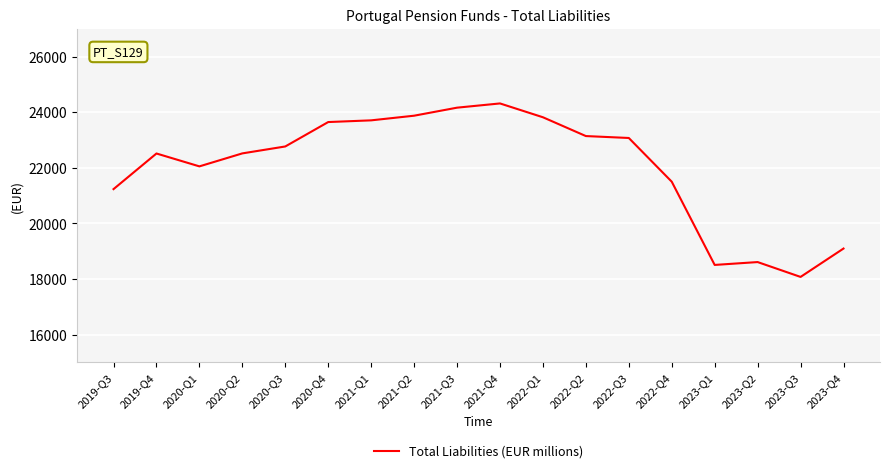

At which label is the value closest to 21195?

2019-Q3